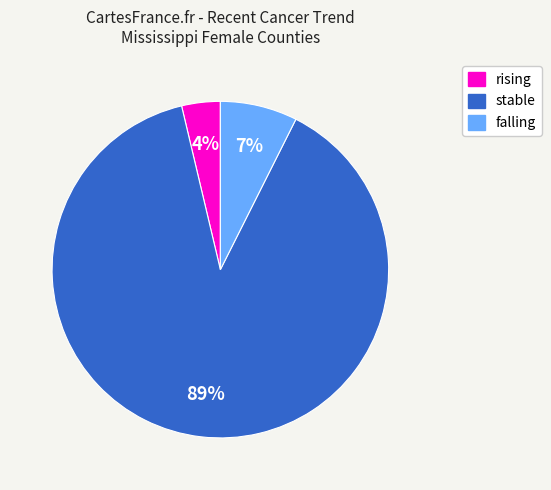

Is there a majority slice in this chart?

Yes